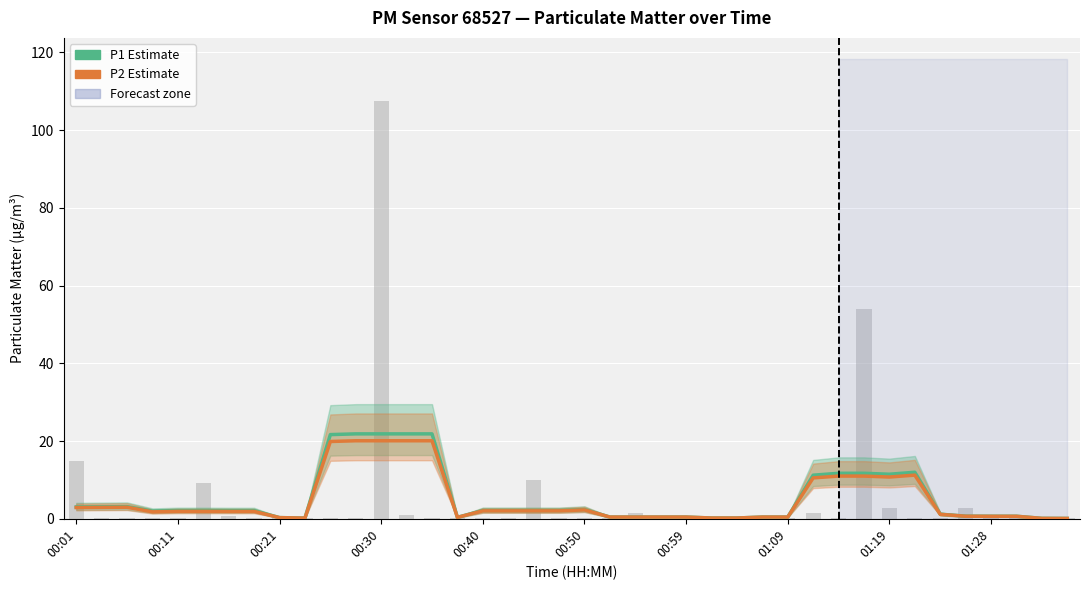

What are all the series names shown in the legend?

P1 Estimate, P2 Estimate